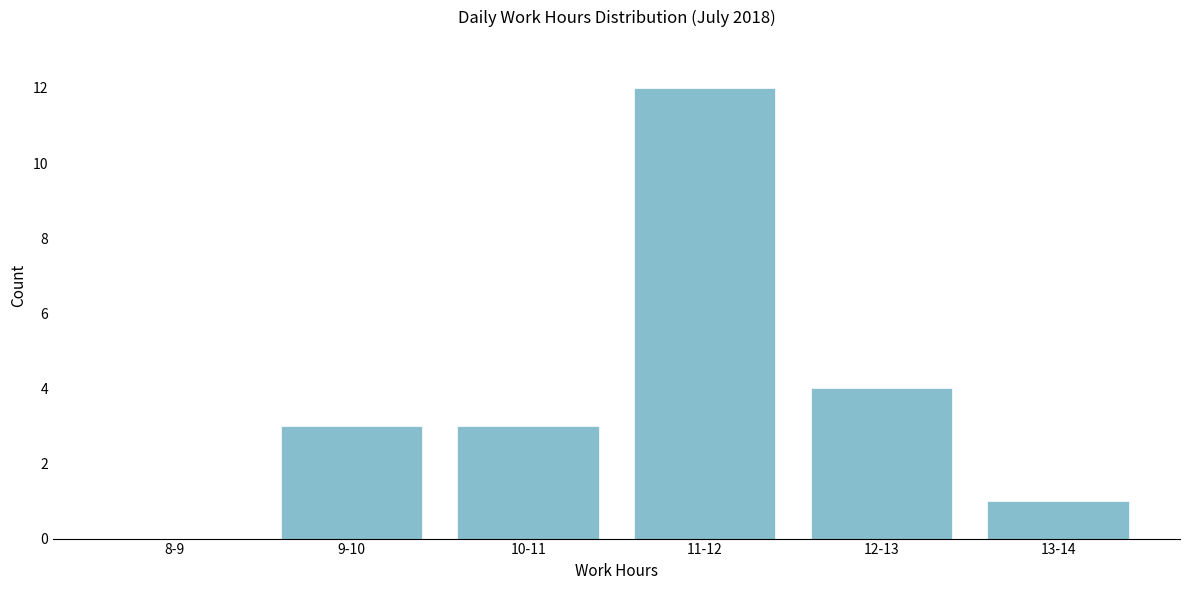

Reading left to right, extract all data points from this chart.

8-9=0	9-10=3	10-11=3	11-12=12	12-13=4	13-14=1